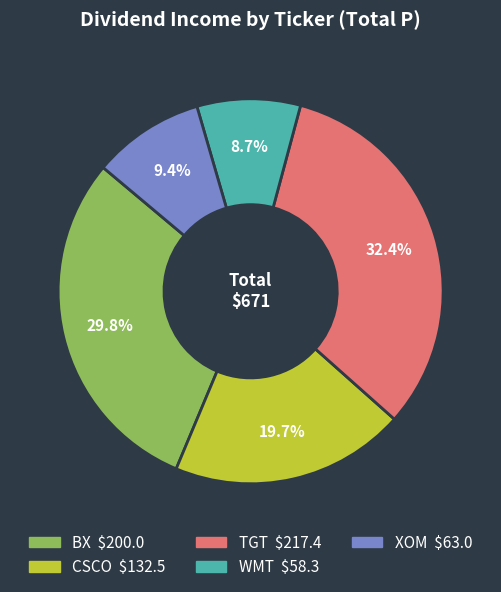

Which slice is the largest?

TGT